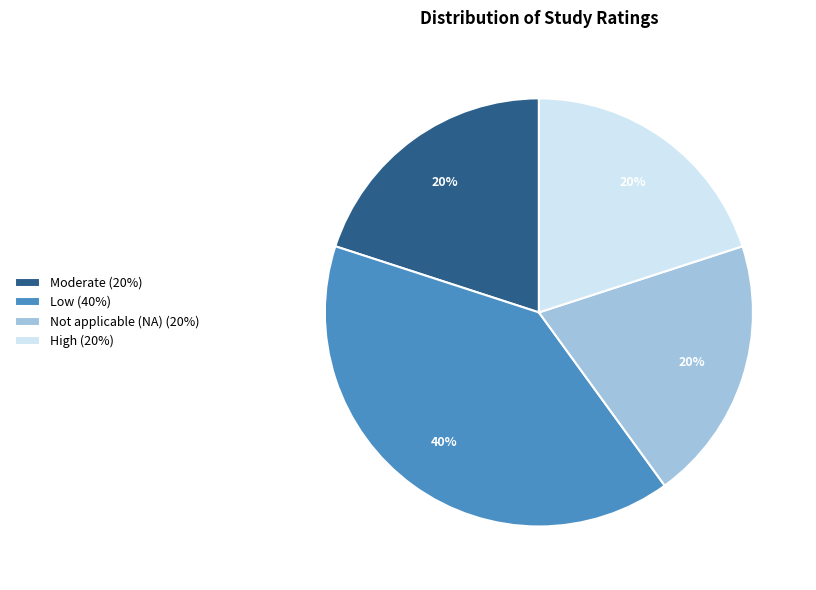

To the nearest percent, what percentage of the pie is Low?

40%